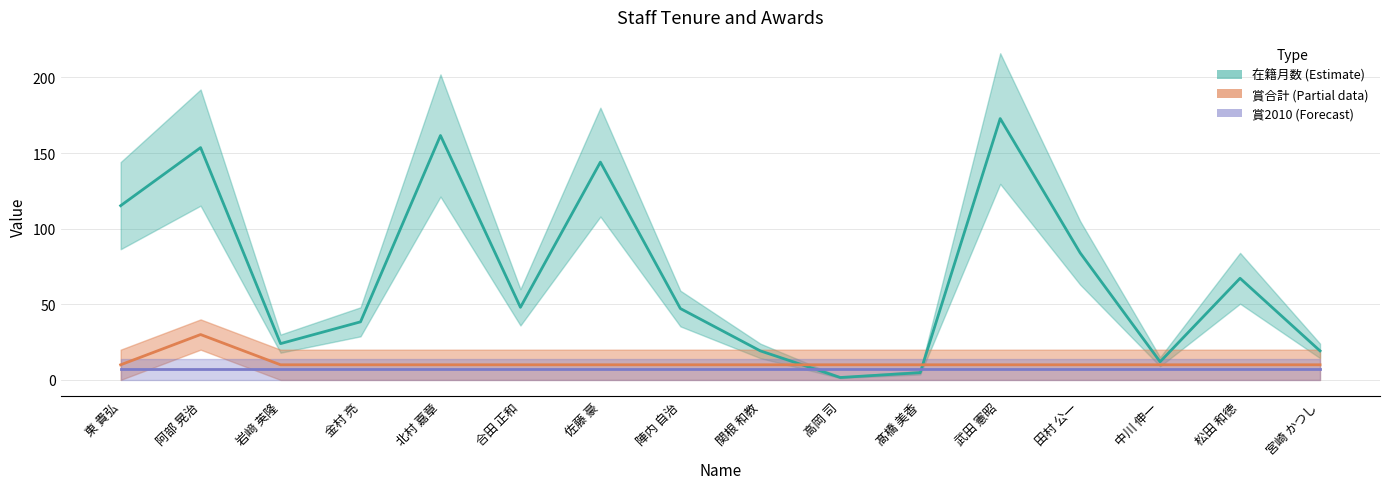

What is the value of the 賞合計 point at the 14th from the left?

10.0